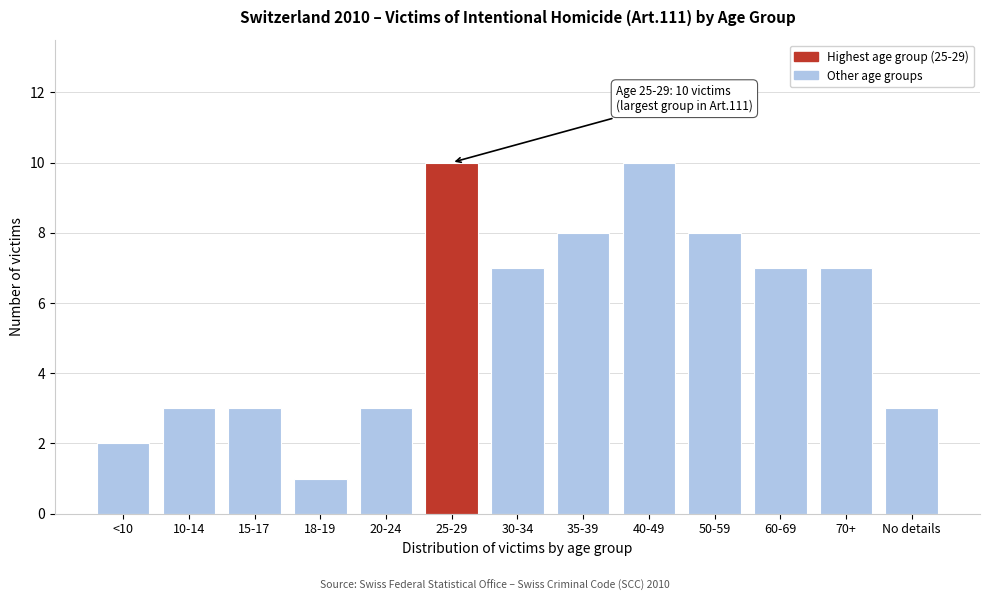

Reading left to right, list all the values displayed in this chart.

2	3	3	1	3	10	7	8	10	8	7	7	3